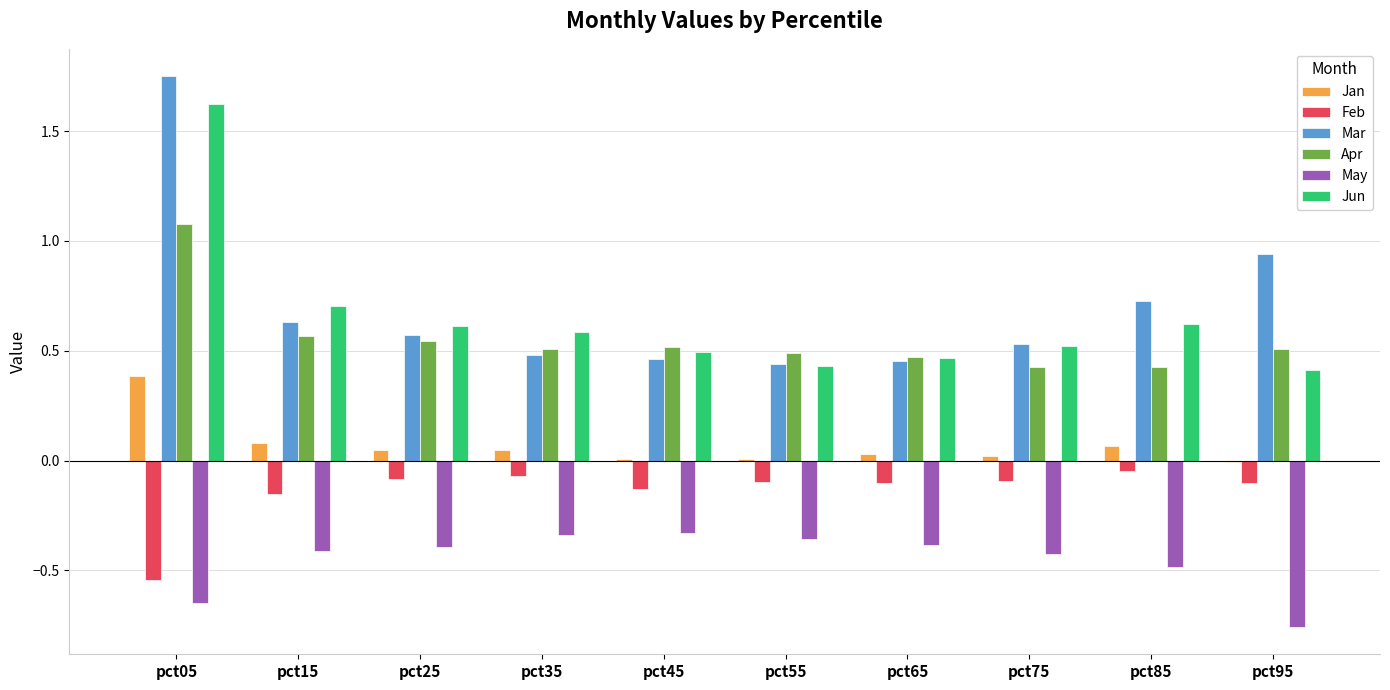

What is the sum of all Mar values?

7.0